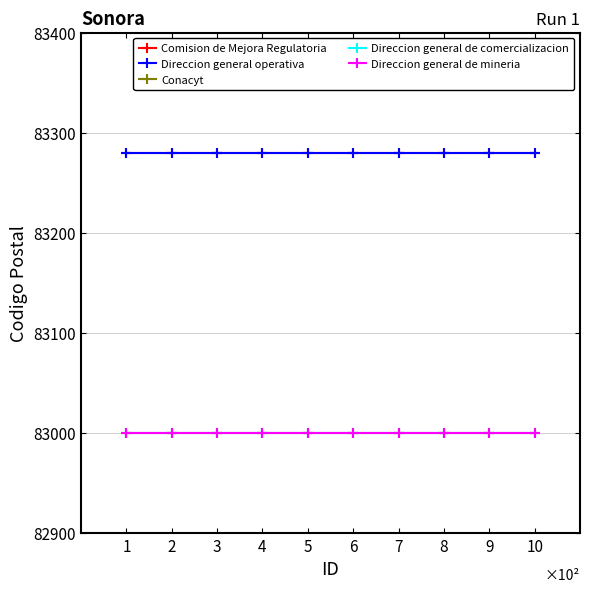

What is the sum of all Conacyt values?

830000